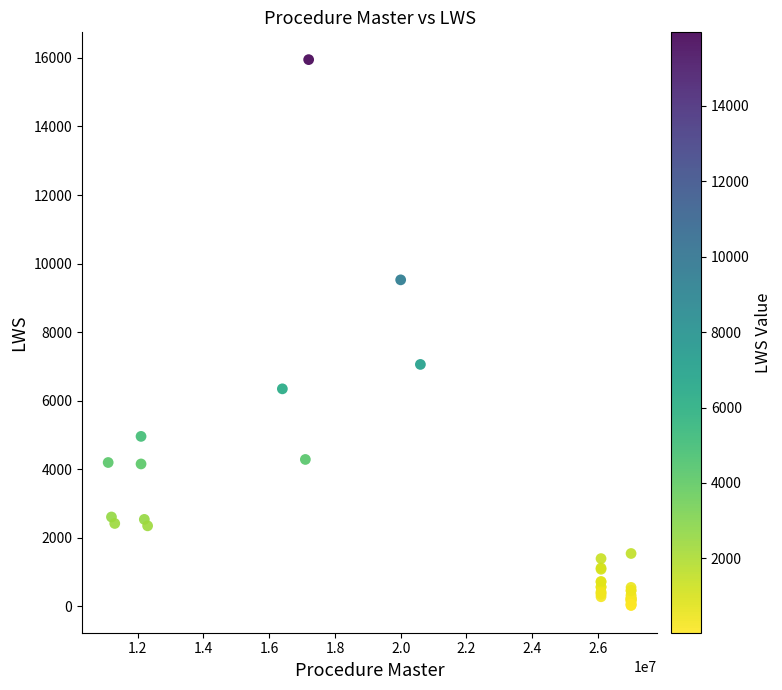

What Y value in the scatter plot is closest to 7989?

7059